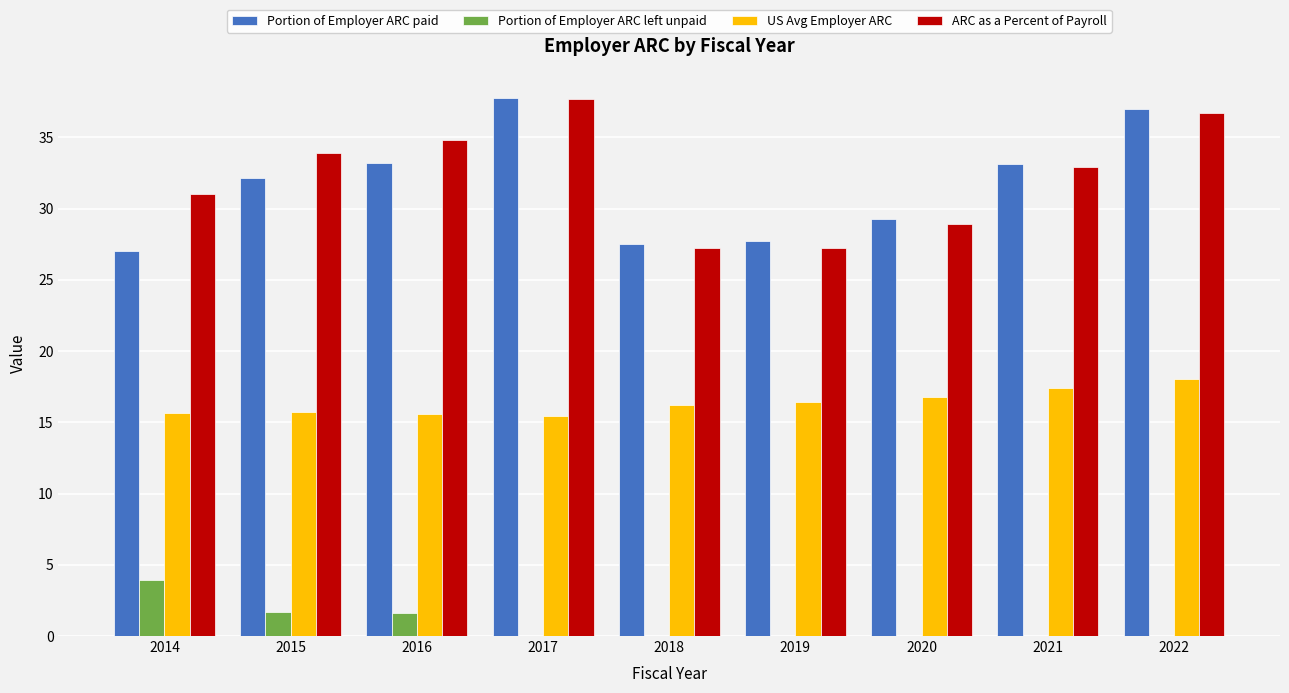

What is the sum of the ARC as a Percent of Payroll values at 2022 and 2016?

71.6